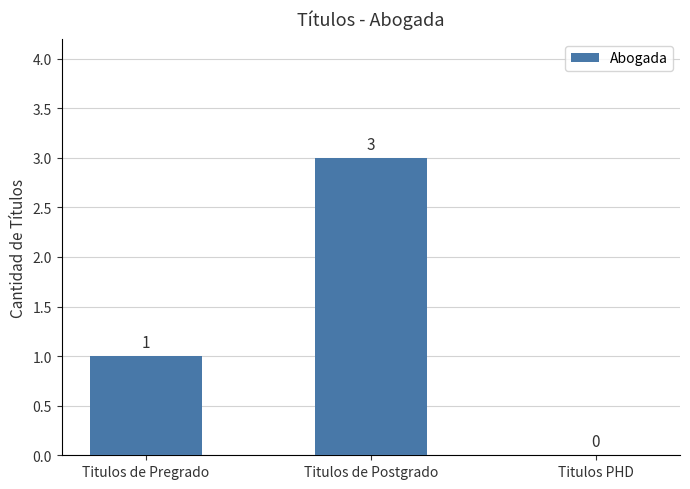

How many series are shown in this chart?

1